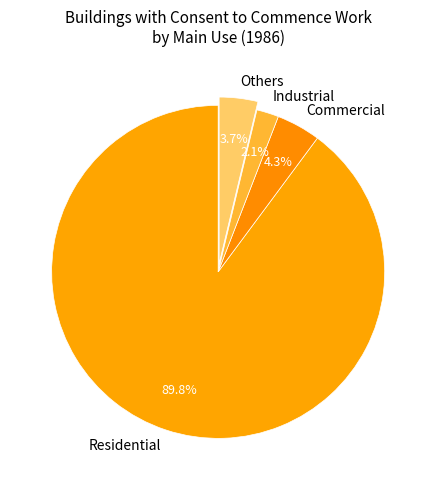

The Commercial slice represents 4% of the pie. True or false?

True